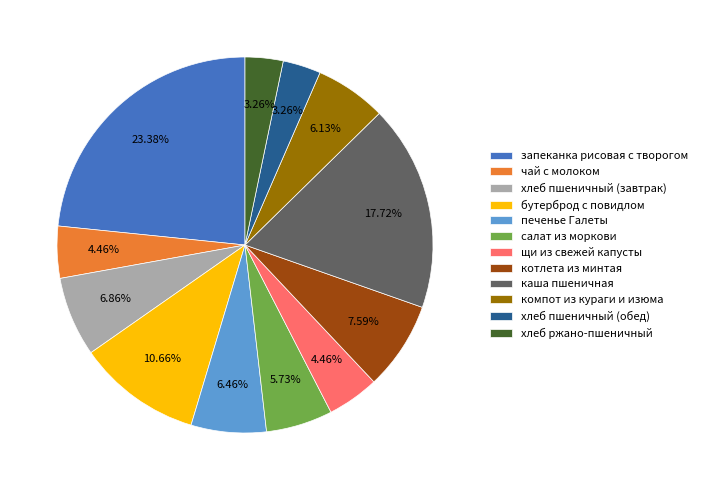

To the nearest percent, what is the average slice percentage?

8%